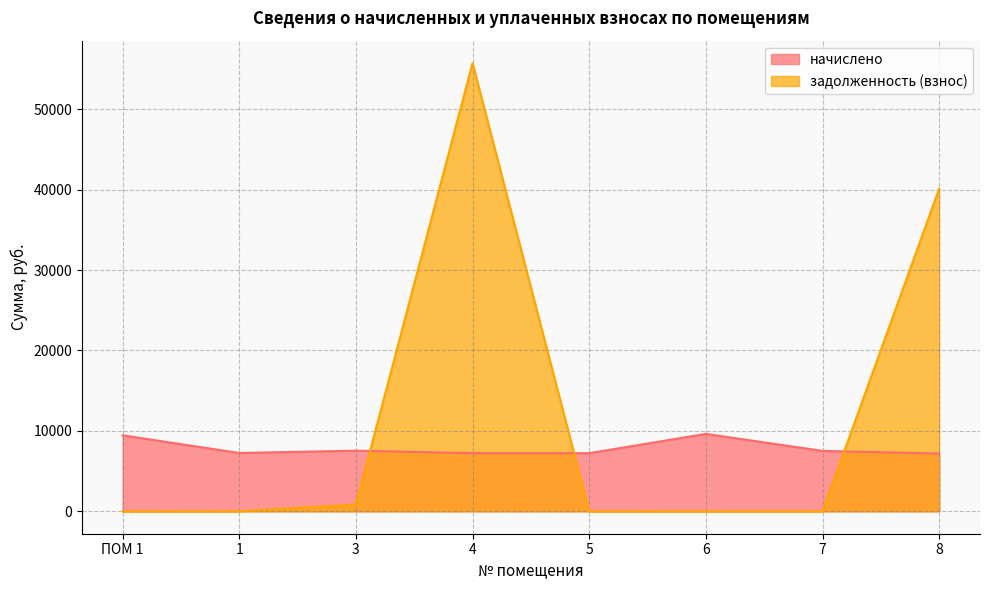

How many times do начислено and задолженность (взнос) cross each other?

3